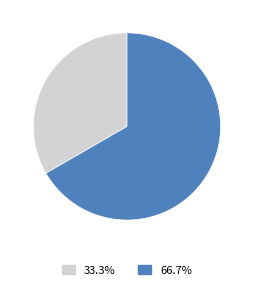

How much of the chart is everything except Безстроковий?

33.3%